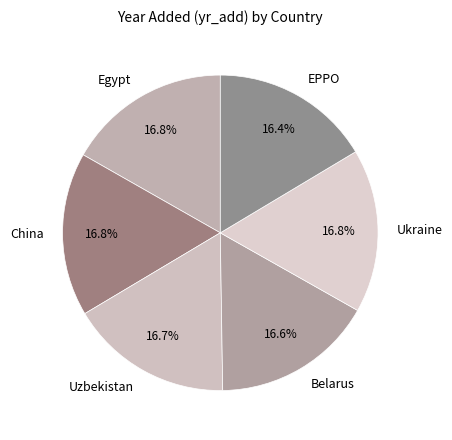

Is Belarus the majority of the pie?

No